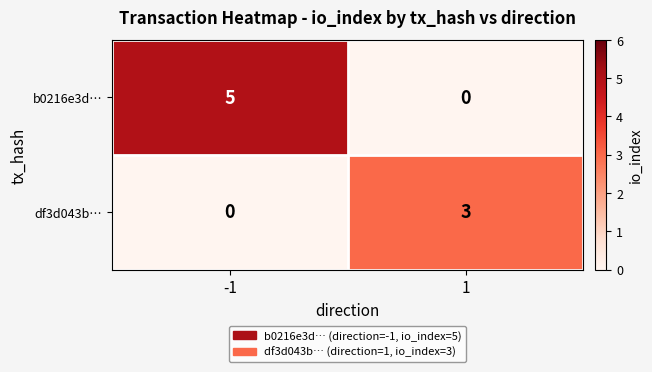

Reading right to left, extract all data points from this chart.

b0216e3d…: 1=0	-1=5
df3d043b…: 1=3	-1=0